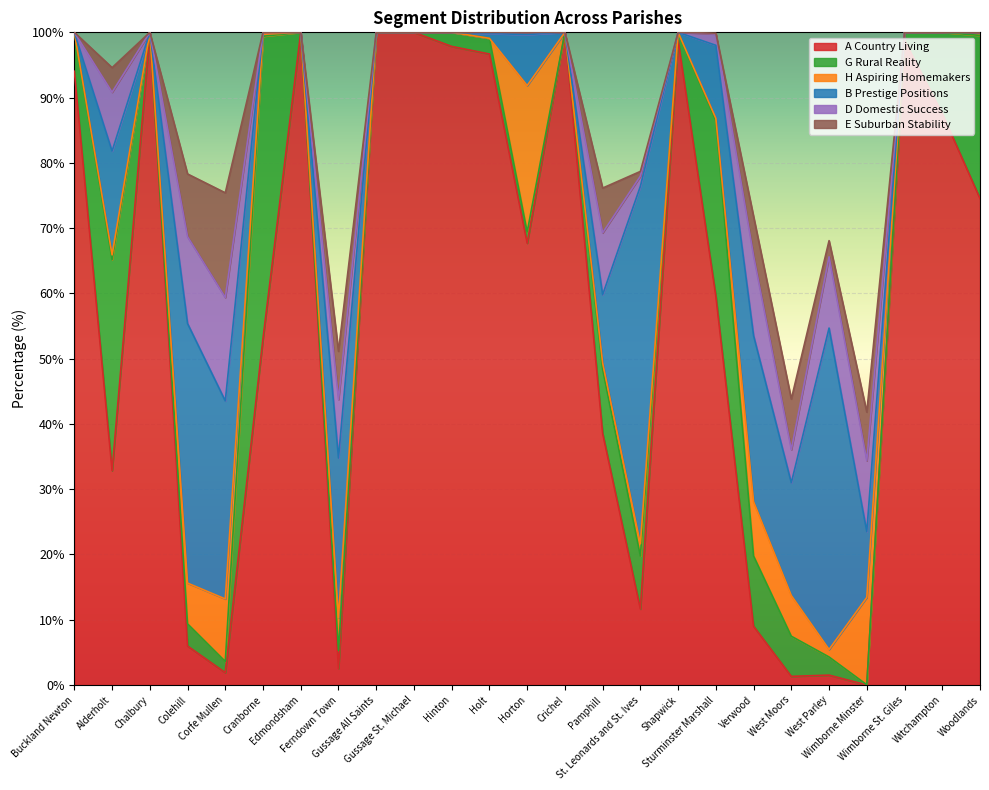

Reading left to right, transcribe all the data shown in this chart.

A Country Living: 94.0	32.8	100.0	6.0	1.9	53.1	100.0	2.5	100.0	100.0	97.8	96.7	67.7	100.0	38.6	11.6	98.8	59.6	9.0	1.3	1.5	0.0	98.8	87.6	74.5
G Rural Reality: 6.0	32.3	0.0	3.4	1.7	46.3	0.0	2.8	0.0	0.0	2.2	2.4	1.7	0.0	9.8	8.1	1.2	26.9	10.8	6.2	2.8	0.0	1.2	12.4	25.0
H Aspiring Homemakers: 0.0	0.7	0.0	6.2	9.6	0.3	0.0	5.0	0.0	0.0	0.0	0.0	22.4	0.0	1.0	1.9	0.0	0.4	8.3	6.2	1.1	13.4	0.0	0.0	0.5
B Prestige Positions: 0.0	15.9	0.0	39.8	30.3	0.3	0.0	24.5	0.0	0.0	0.0	0.7	7.8	0.0	10.5	54.8	0.0	11.2	25.5	17.3	49.2	10.1	0.0	0.0	0.0
D Domestic Success: 0.0	9.0	0.0	13.3	15.8	0.0	0.0	9.0	0.0	0.0	0.0	0.2	0.3	0.0	9.5	1.6	0.0	1.7	12.2	5.1	10.9	10.9	0.0	0.0	0.0
E Suburban Stability: 0.0	3.8	0.0	9.6	16.0	0.0	0.0	7.4	0.0	0.0	0.0	0.0	0.0	0.0	6.9	0.7	0.0	0.1	6.0	7.8	2.5	7.4	0.0	0.0	0.0